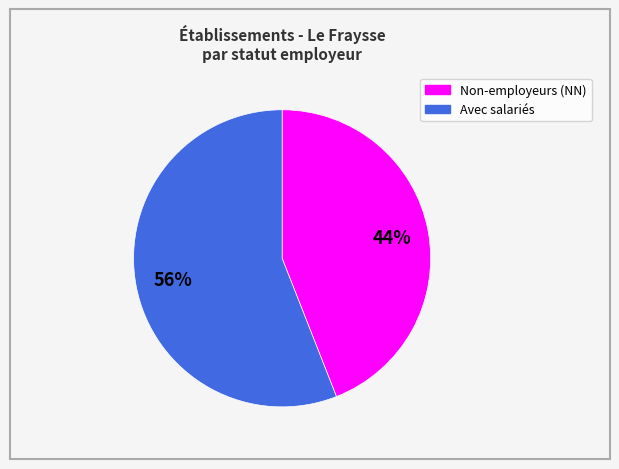

Is there a majority slice in this chart?

Yes